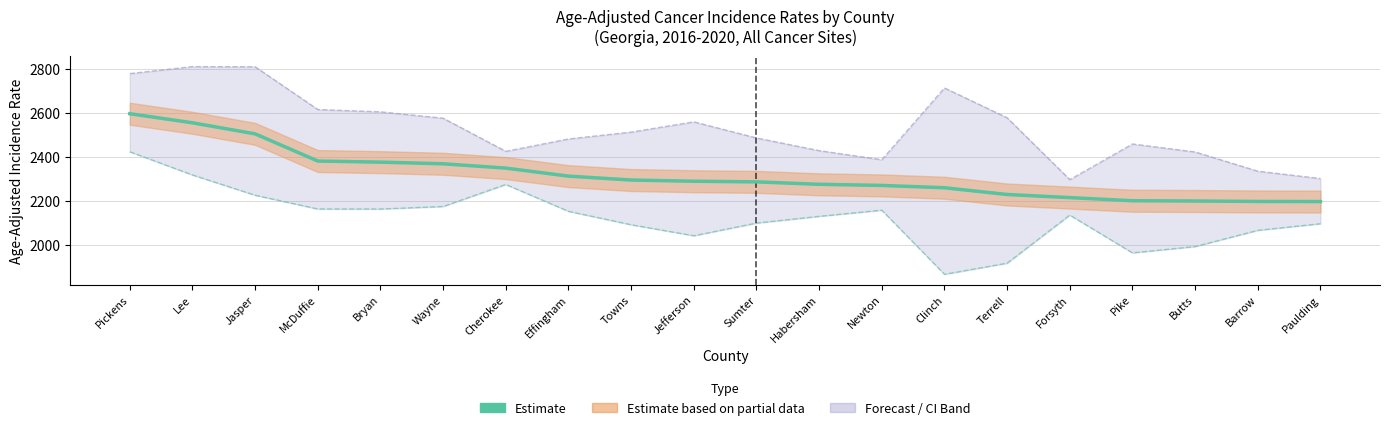

The Lower 95% CI series shows 1313.2 at McDuffie. True or false?

False